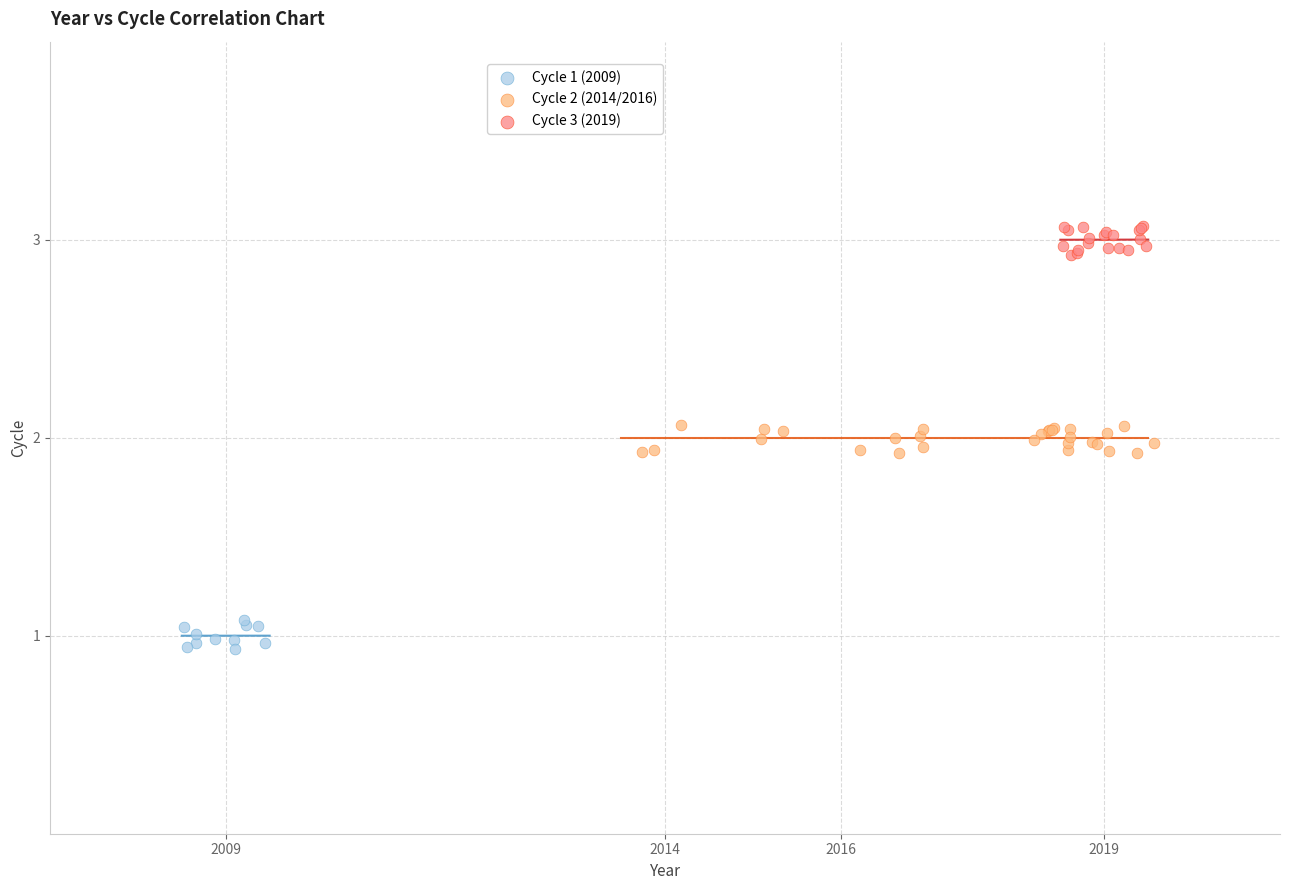

Which series reaches the minimum Y coordinate?

Cycle 1 (2009)